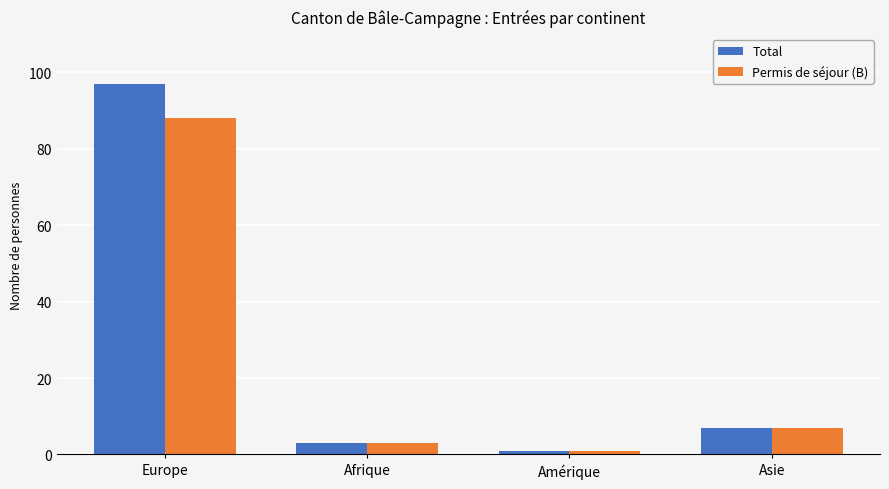

Which series has the largest range (max minus min)?

Total